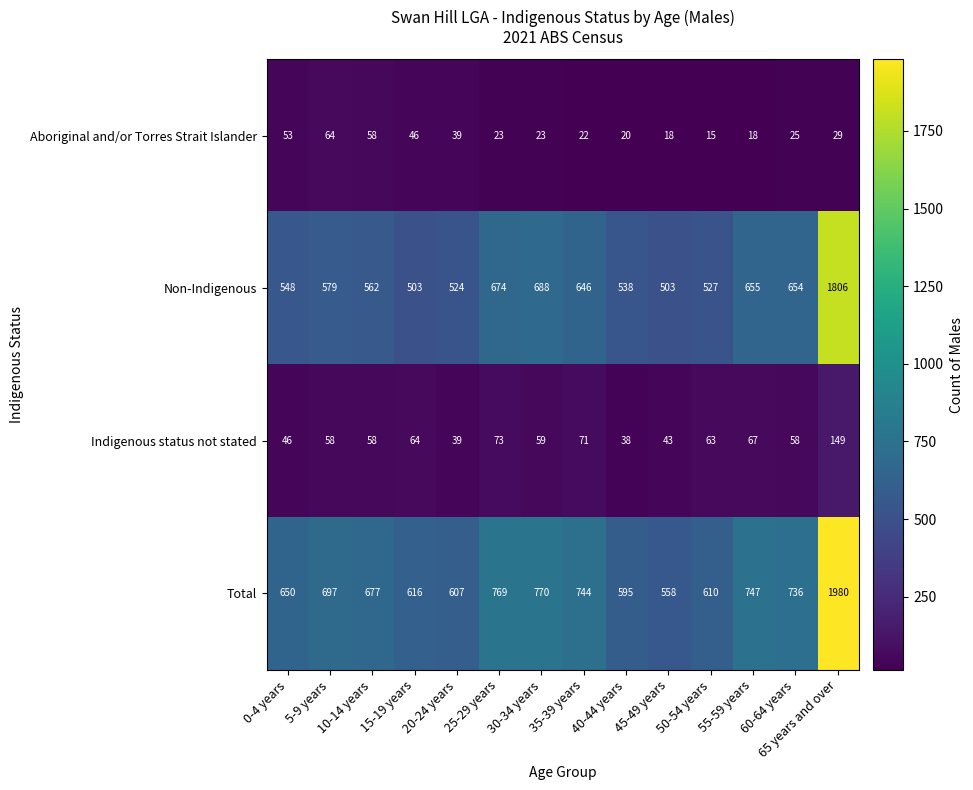

At 0-4 years, list the series in order from smallest to largest.

Indigenous status not stated, Aboriginal and/or Torres Strait Islander, Non-Indigenous, Total